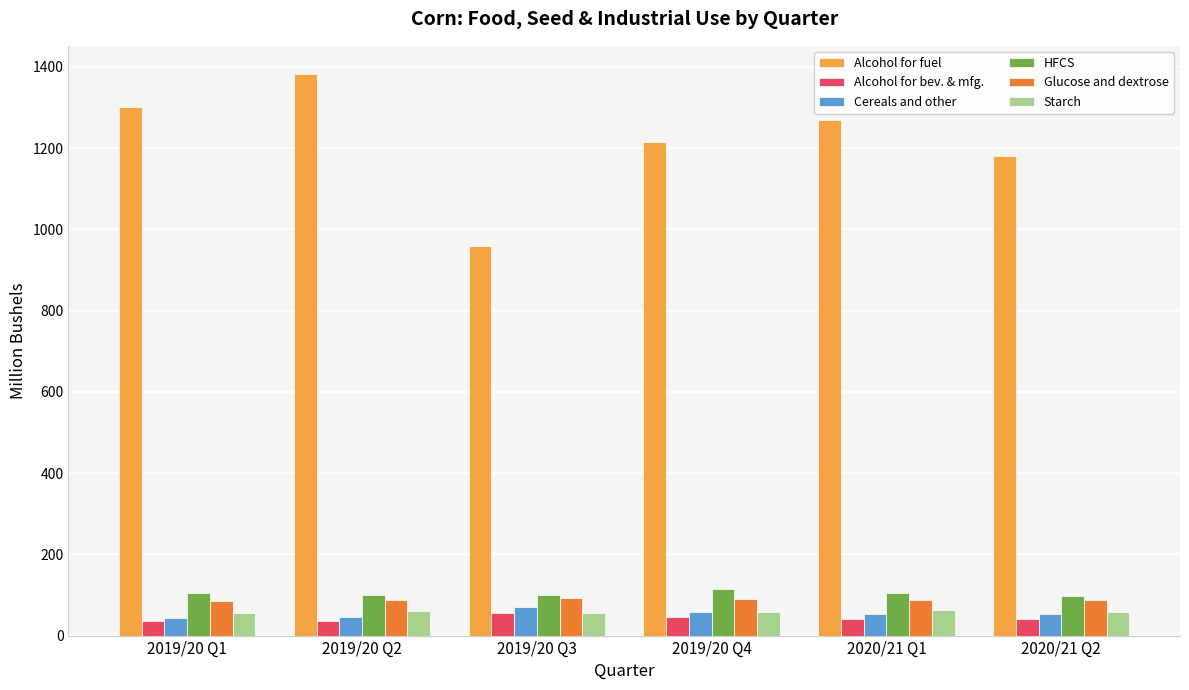

What is the minimum value for Alcohol for fuel?

958.0